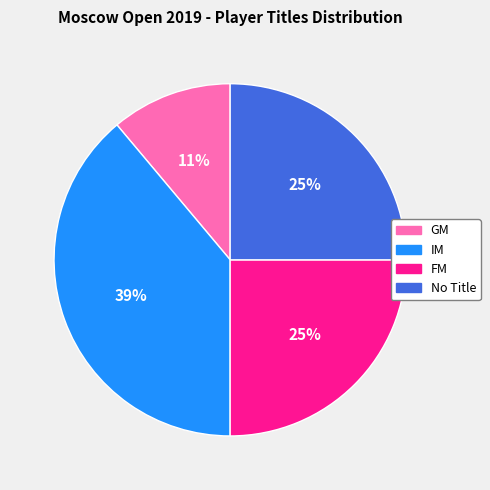

To the nearest percent, what is the difference between the largest and smallest slice percentages?

28%